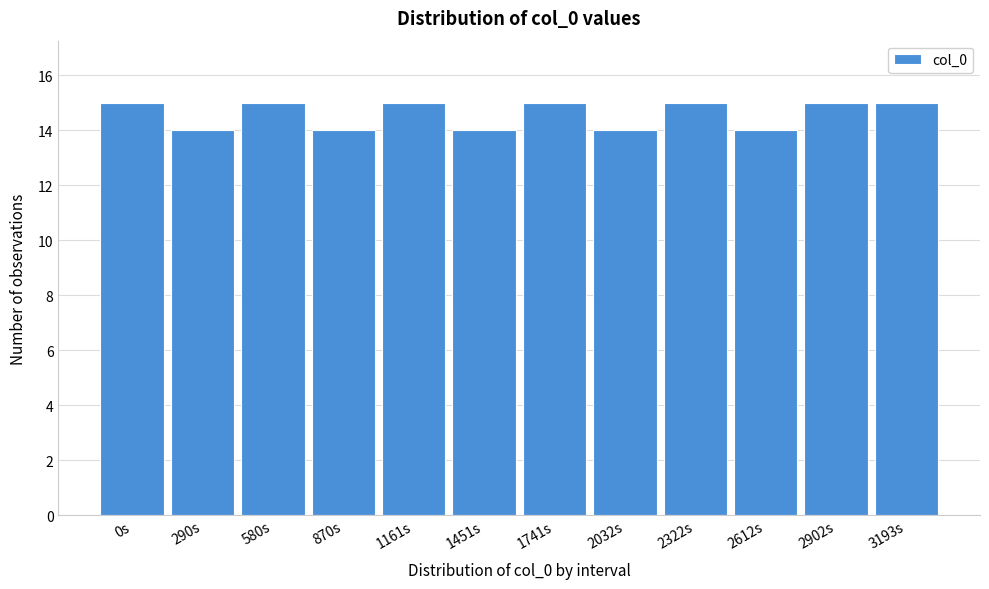

Reading right to left, extract all data points from this chart.

3193s=15	2902s=15	2612s=14	2322s=15	2032s=14	1741s=15	1451s=14	1161s=15	870s=14	580s=15	290s=14	0s=15